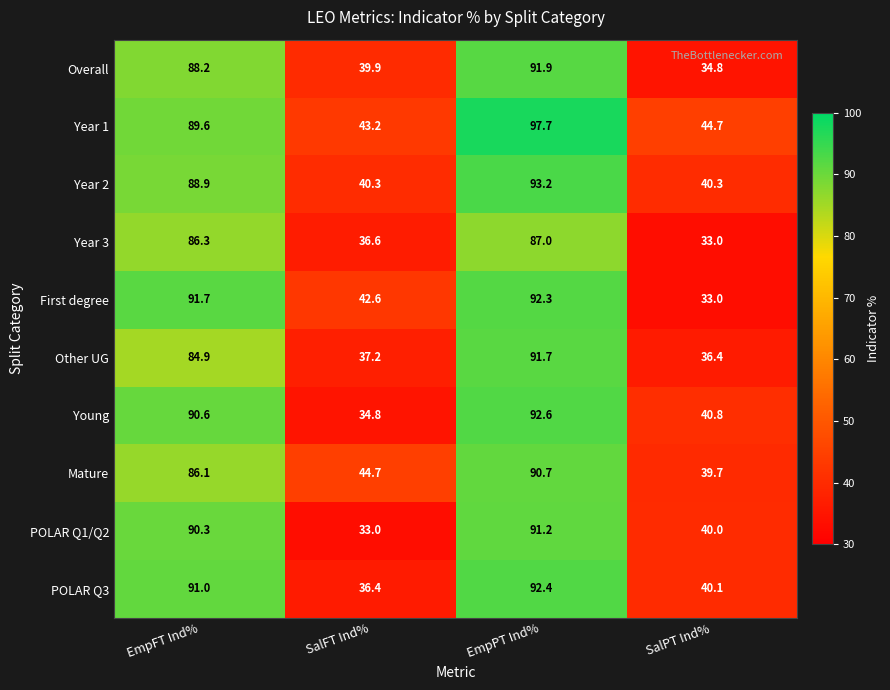

Is it true that Other UG equals 51.1 at SalPT Ind%?

False